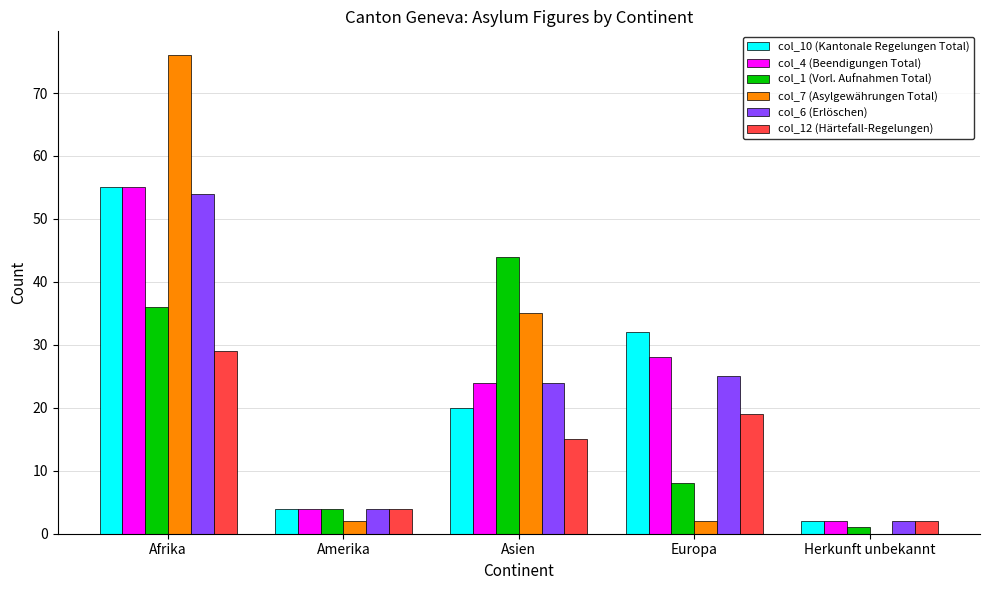

How many groups of bars are there?

5